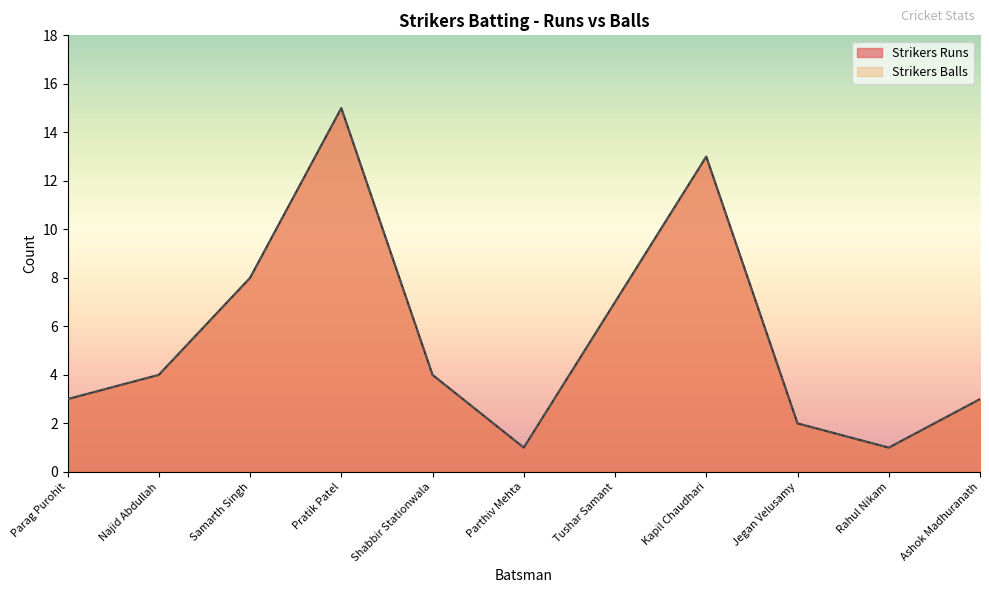

Which series has the widest spread of values?

Strikers Runs